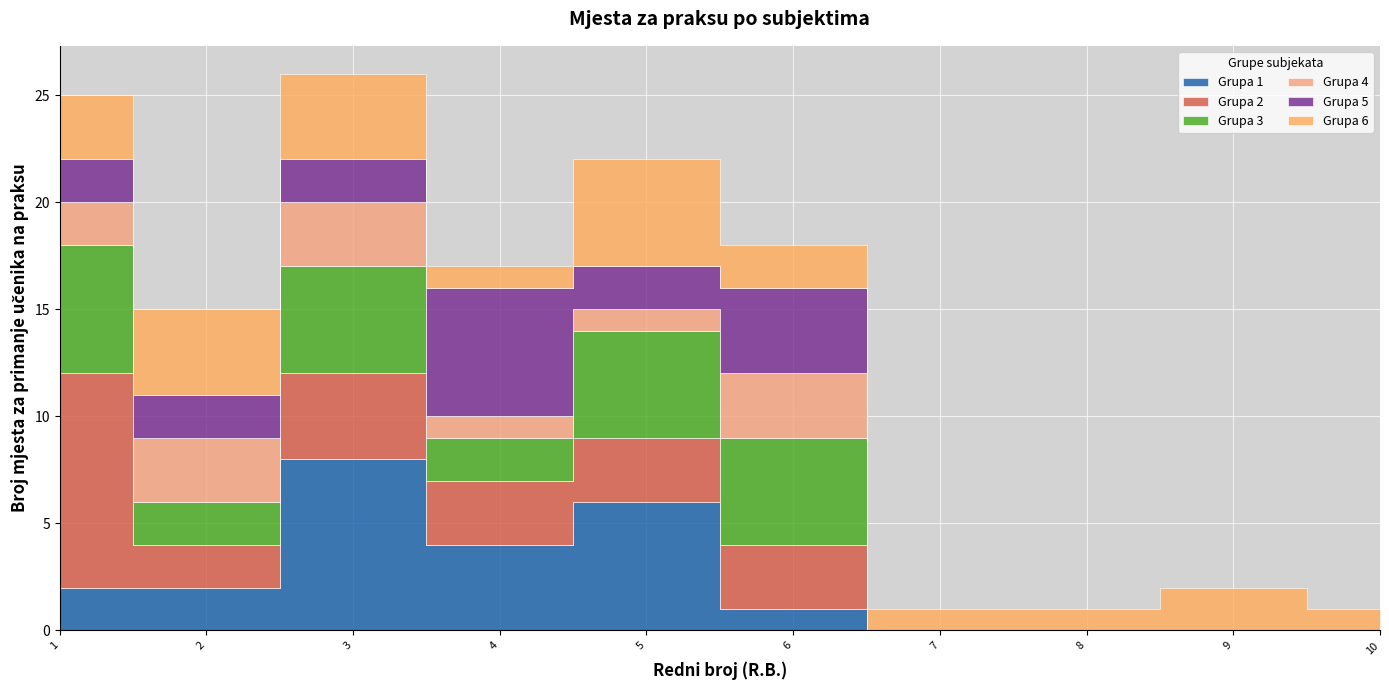

Which category has the lowest value across all series?

6